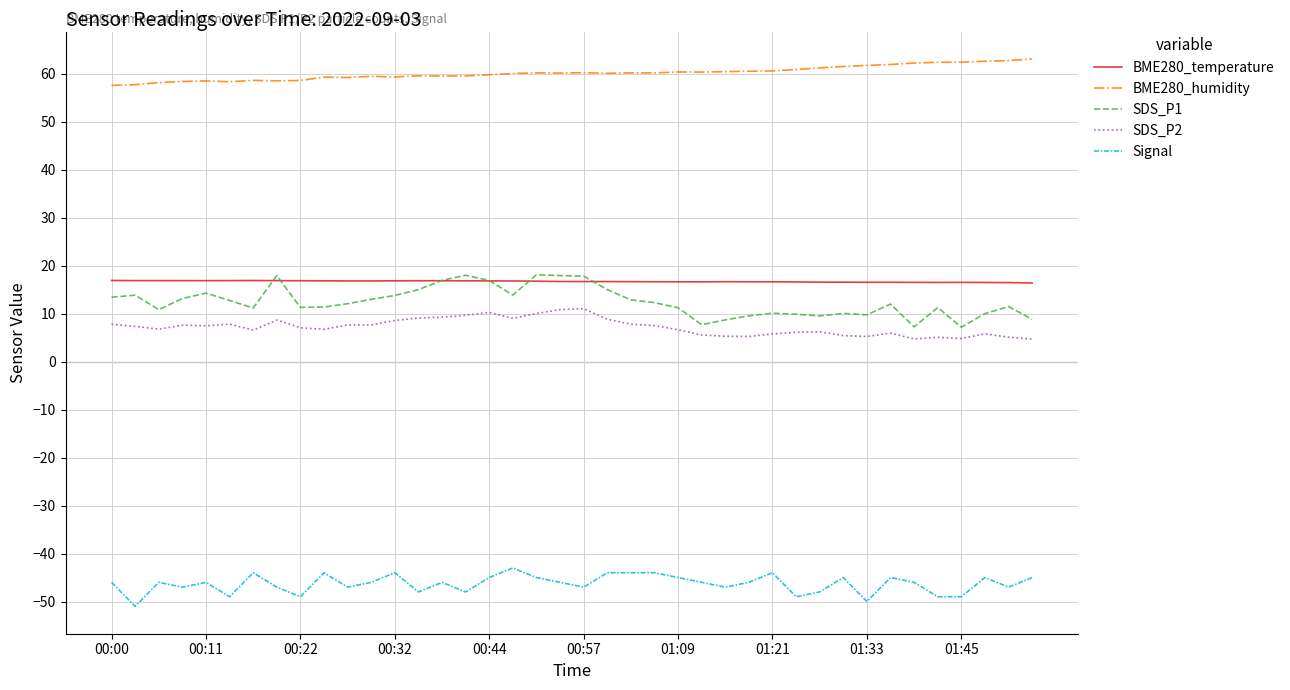

True or false: SDS_P1 and BME280_humidity cross at least once.

False